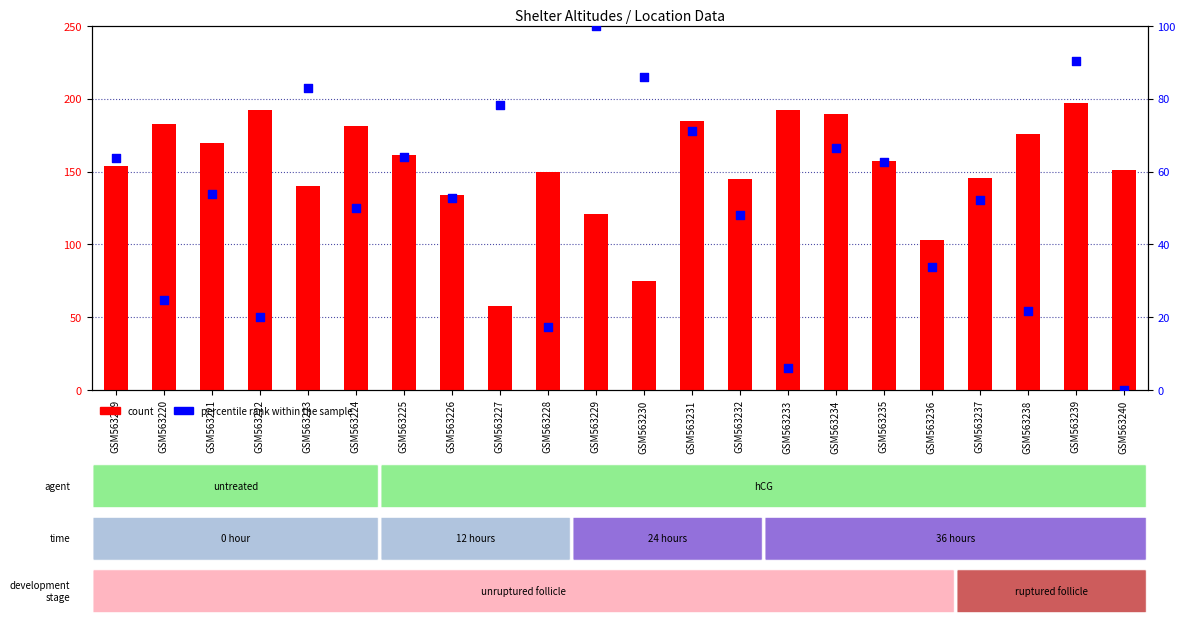

What are all the series names shown in the legend?

count, percentile rank within the sample